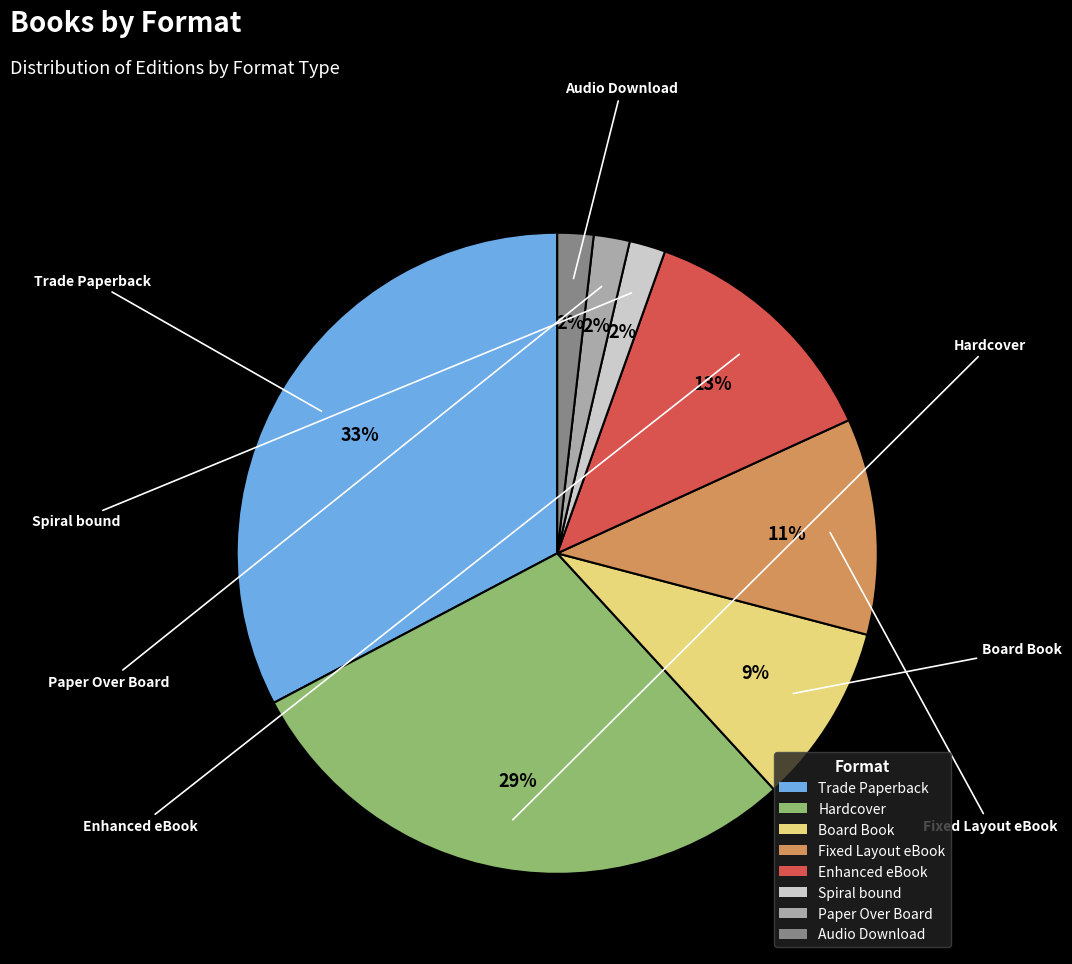

Is the sum of Trade Paperback and Fixed Layout eBook greater than half?

No